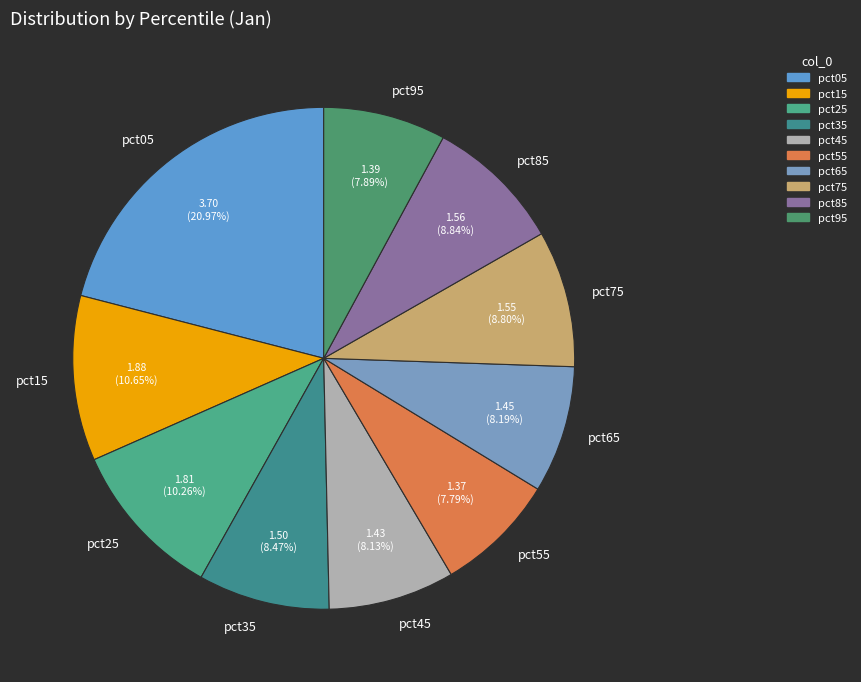

To the nearest percent, what is the average slice percentage?

10%